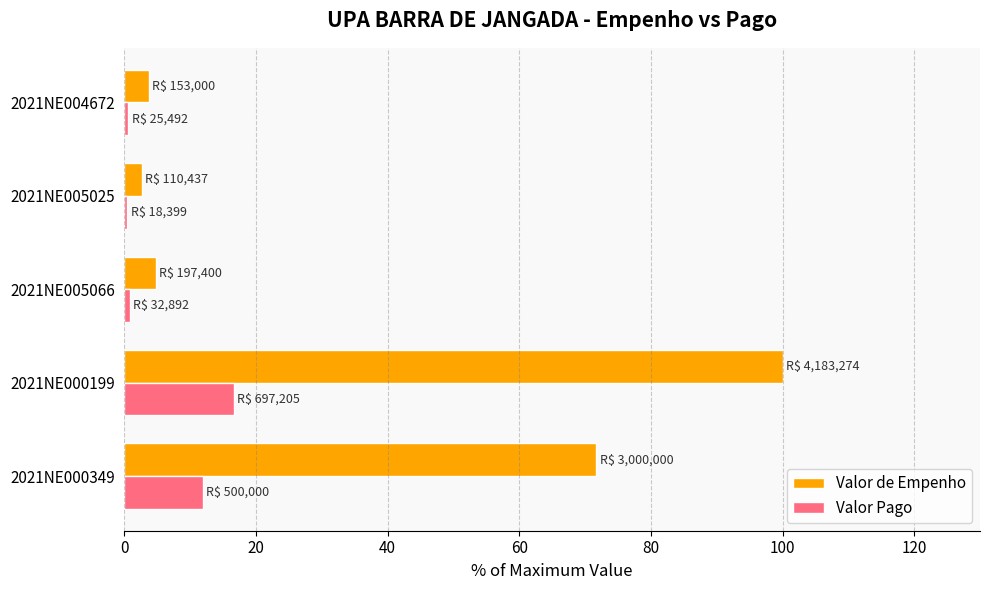

At which label does Valor de Empenho reach its peak?

2021NE000199